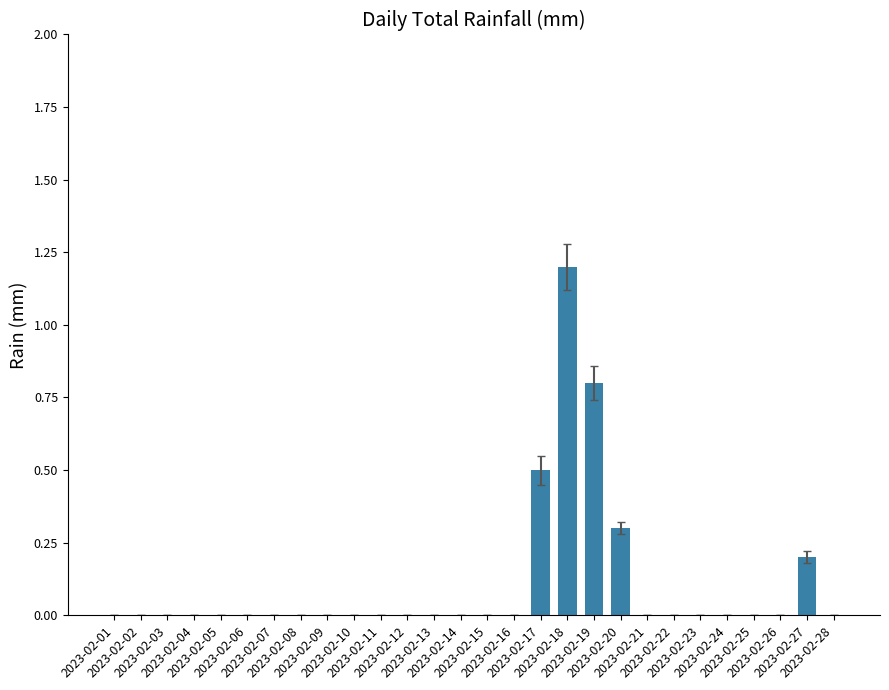

How many categories are shown in the chart?

28